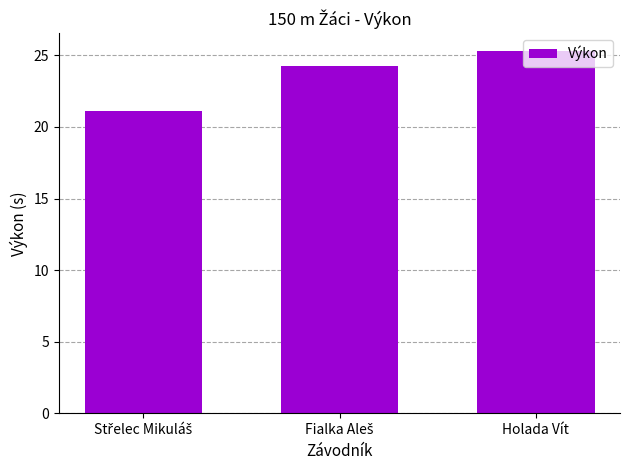

What value does the data have at Holada Vít?

25.3